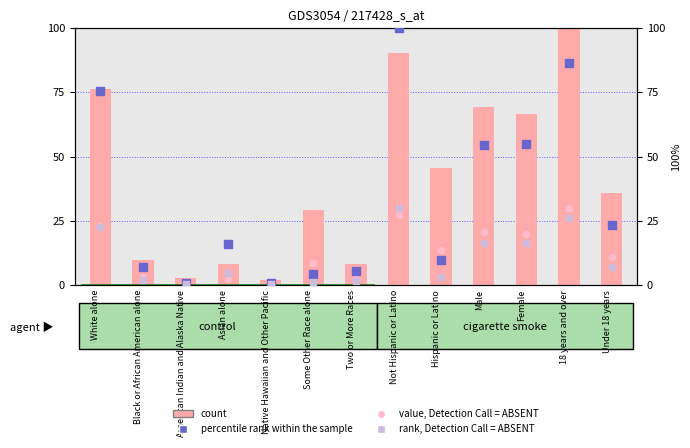

Which series contains the lowest Y value?

rank, Detection Call = ABSENT